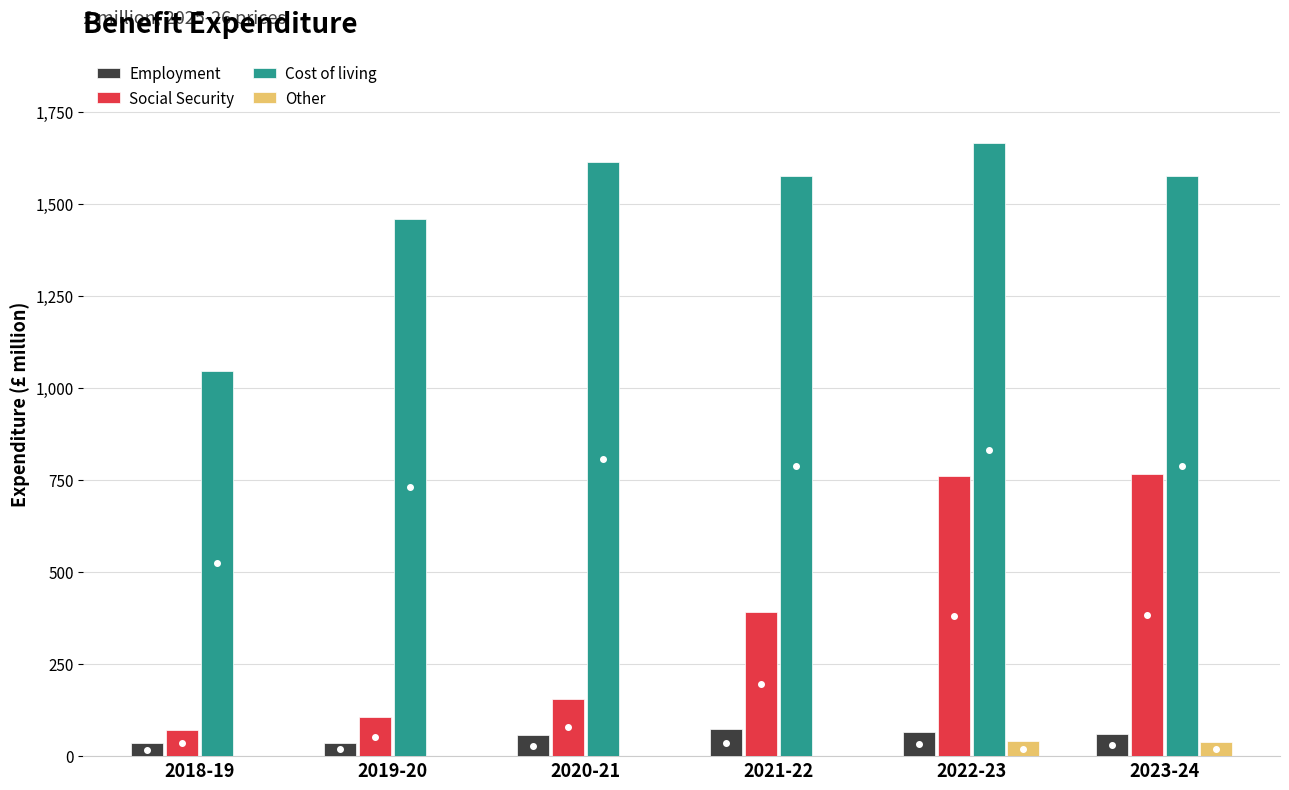

Which series has the largest range (max minus min)?

Social Security